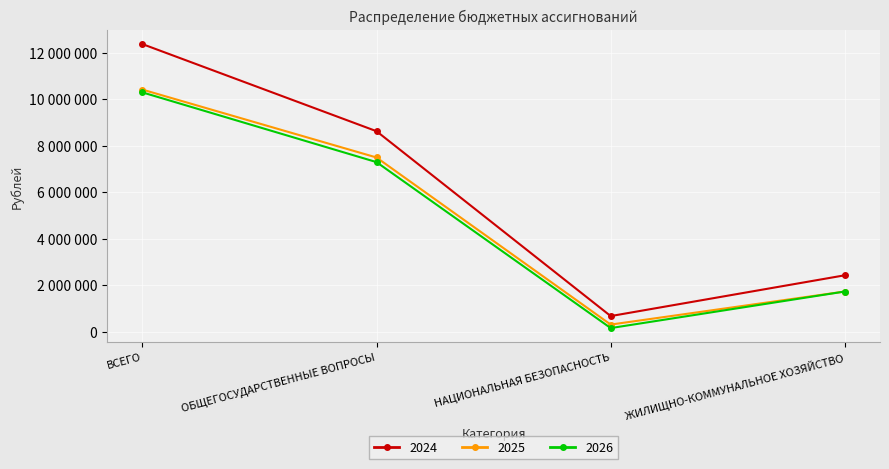

Is this an area chart (filled region under the line)?

No